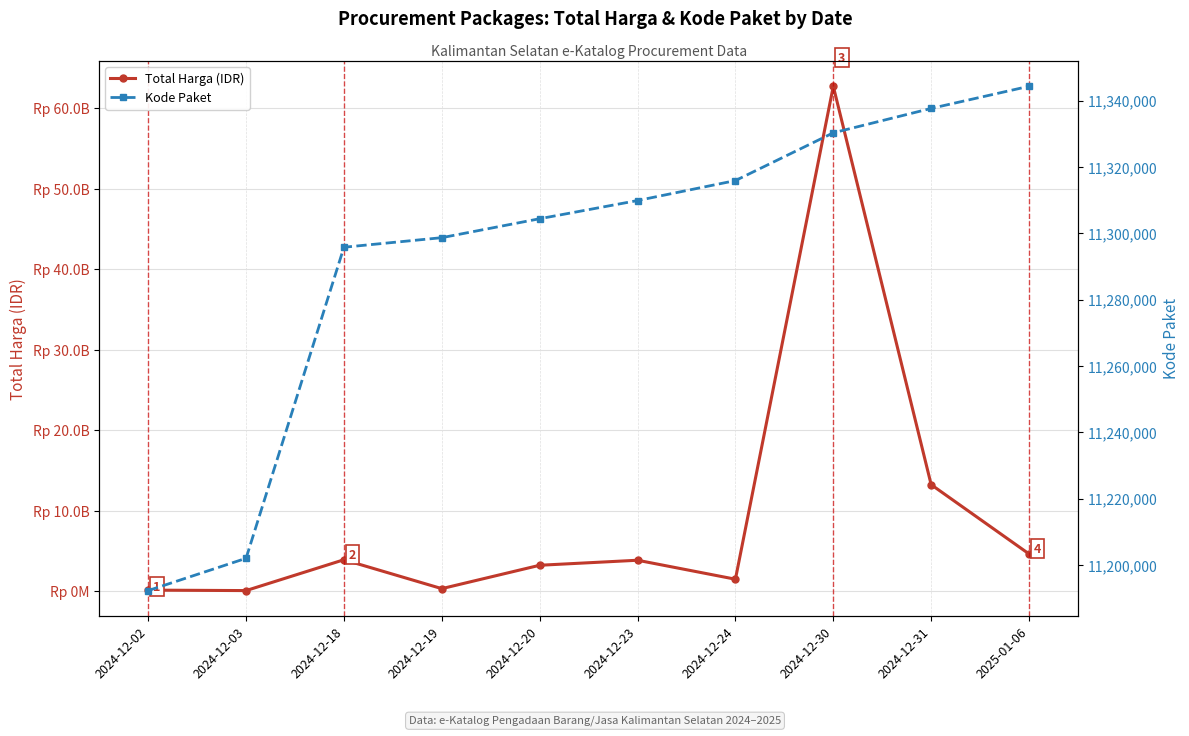

What is the highest value of the Kode Paket series?

11344313